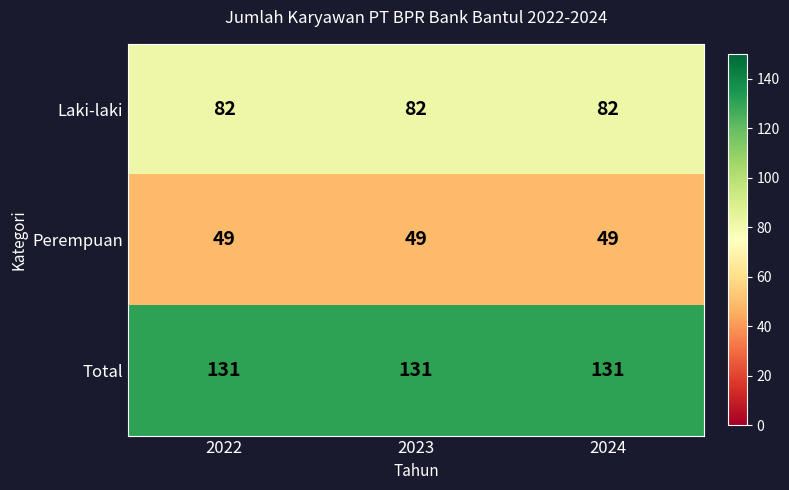

What is the highest value of the Total series?

131